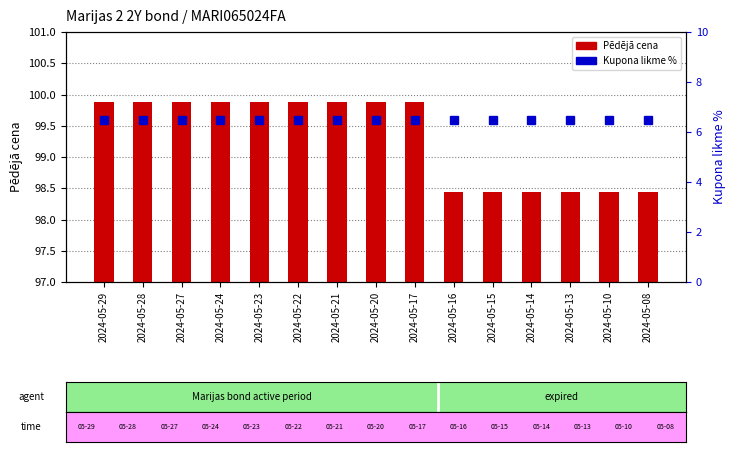

What is the maximum value for Pēdējā cena?

99.9